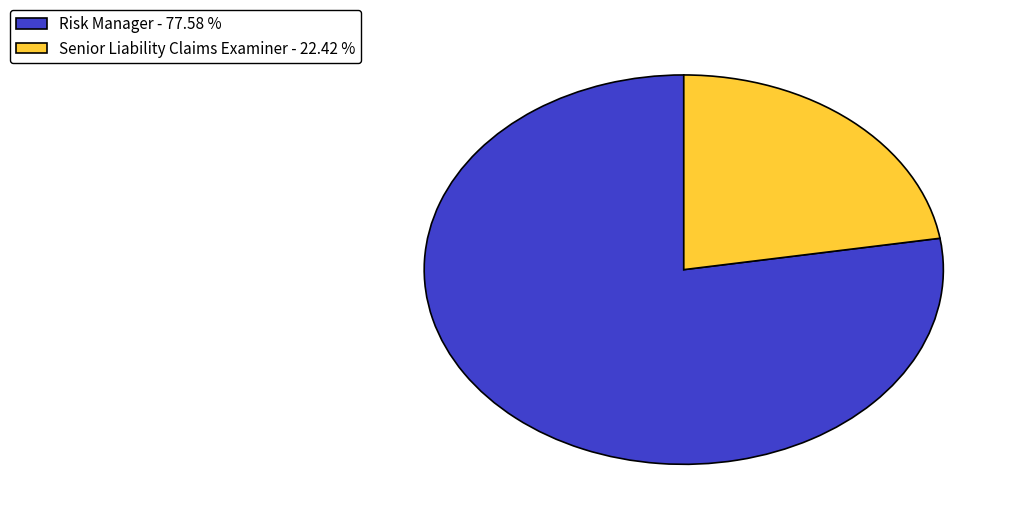

The Senior Liability Claims Examiner slice represents 16% of the pie. True or false?

False